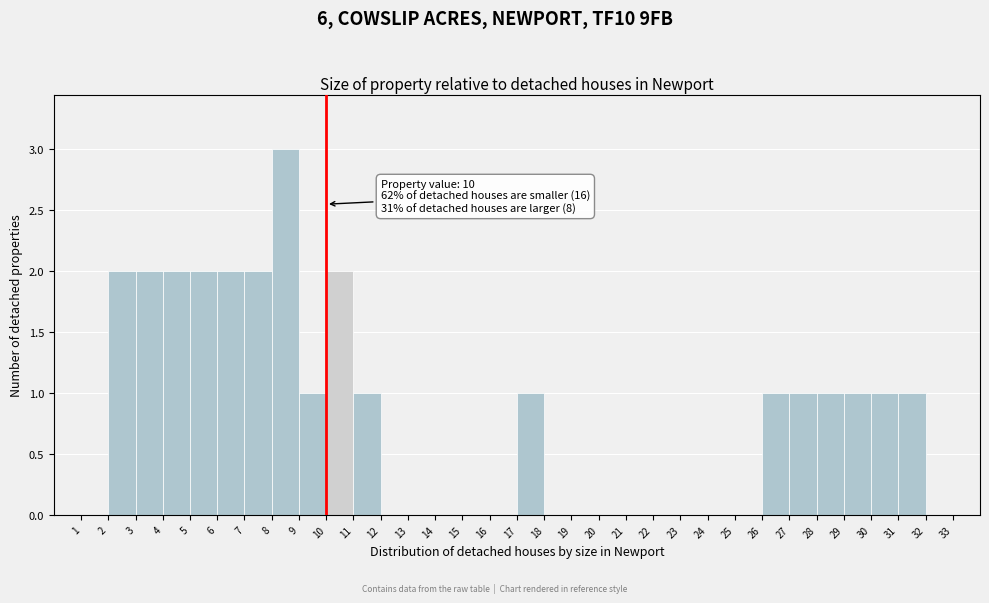

Which range on the x-axis has the tallest bar?

8 to 9